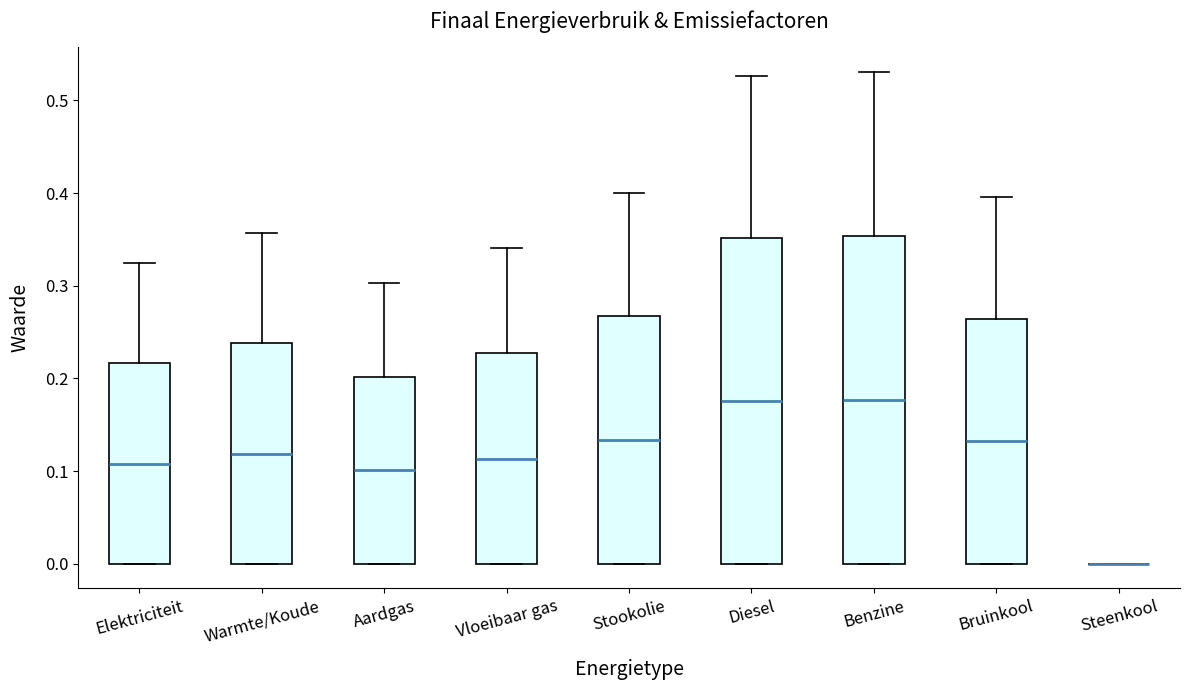

Reading left to right, read every box against the y-axis: the position of its median line, the range the box covers, and the ends of its whiskers. The values are not printed on the chart, so give them approximately, as read against the axis.

Elektriciteit: median 0.11, box 0.00 to 0.22, whiskers 0.00 to 0.32
Warmte/Koude: median 0.12, box 0.00 to 0.24, whiskers 0.00 to 0.36
Aardgas: median 0.10, box 0.00 to 0.20, whiskers 0.00 to 0.30
Vloeibaar gas: median 0.11, box 0.00 to 0.23, whiskers 0.00 to 0.34
Stookolie: median 0.13, box 0.00 to 0.27, whiskers 0.00 to 0.40
Diesel: median 0.18, box 0.00 to 0.35, whiskers 0.00 to 0.53
Benzine: median 0.18, box 0.00 to 0.35, whiskers 0.00 to 0.53
Bruinkool: median 0.13, box 0.00 to 0.26, whiskers 0.00 to 0.40
Steenkool: box collapsed to a line at 0.00, whiskers 0.00 to 0.00